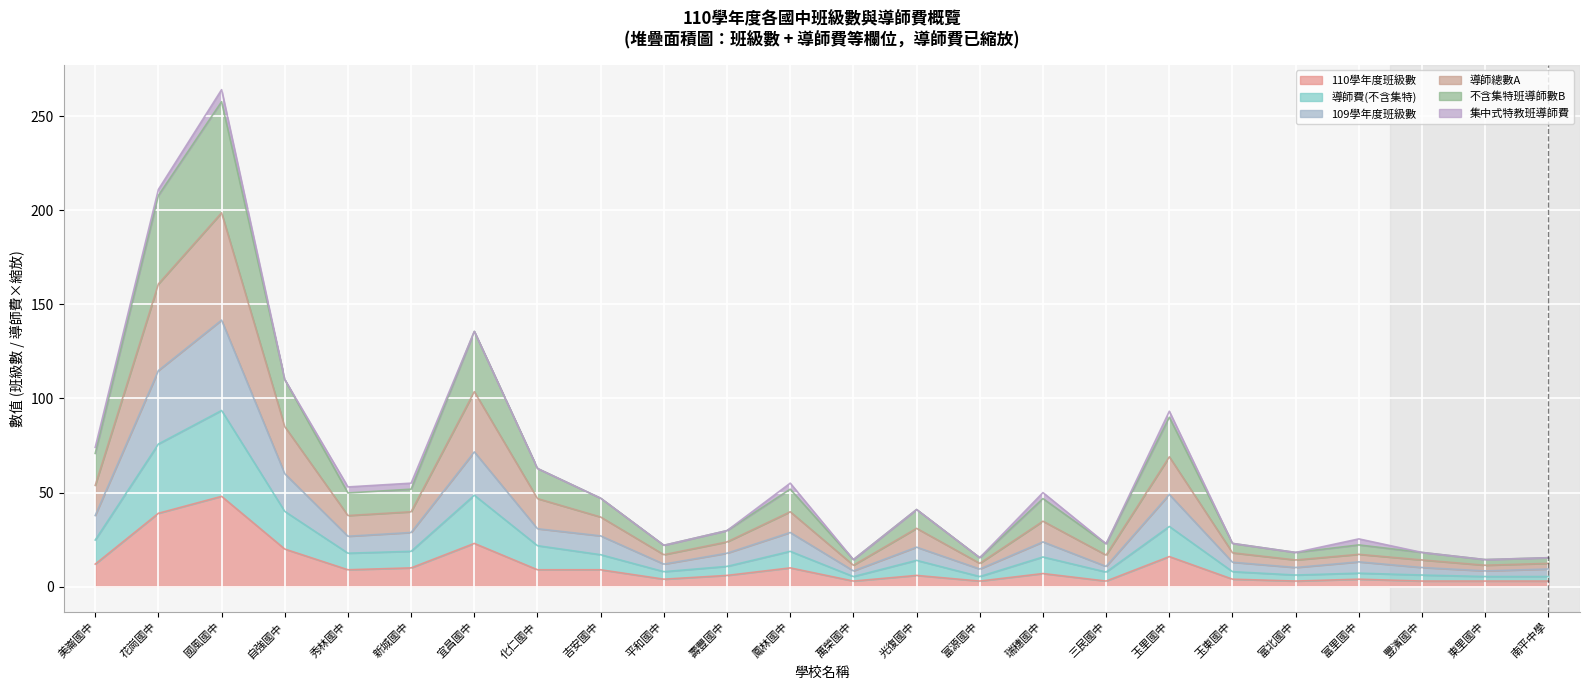

Which category has the lowest value in the 導師費(不含集特) series?

萬榮國中